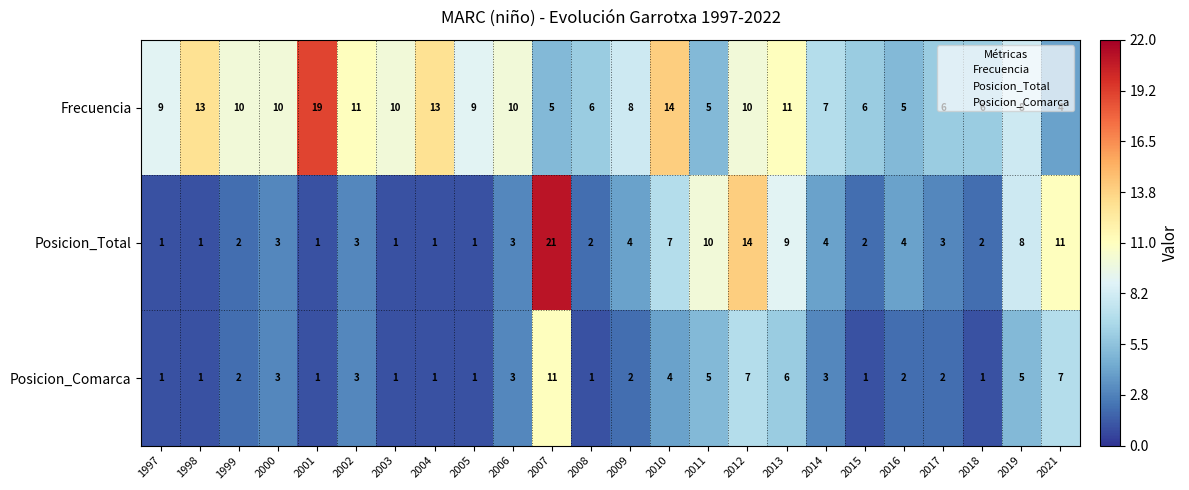

The value of Posicion_Total at 2010 is 11. True or false?

False